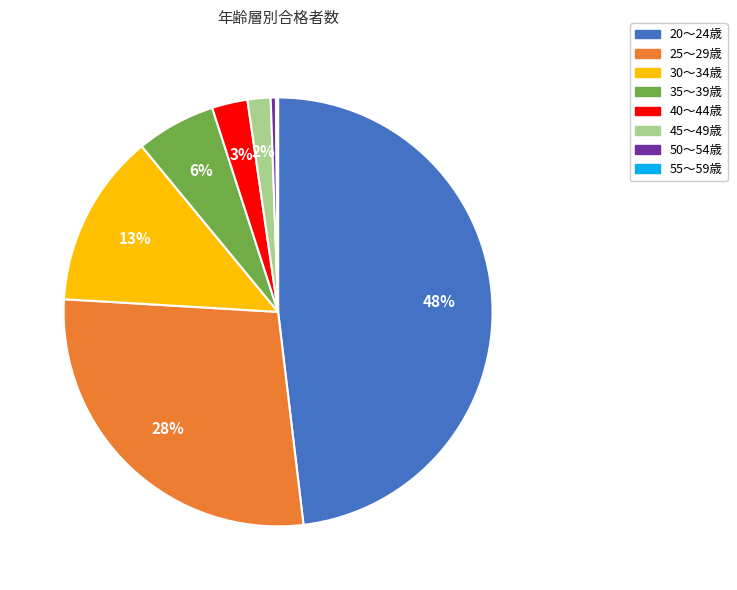

Is the sum of 35～39歳 and 30～34歳 greater than half?

No